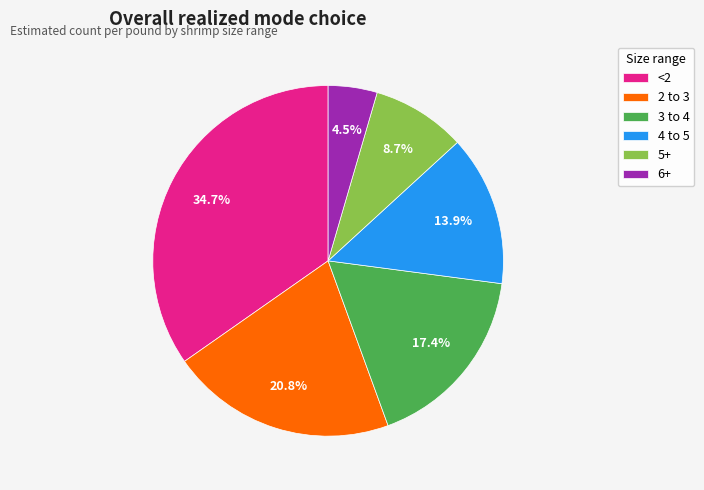

Which has a higher value, 2 to 3 or 3 to 4?

2 to 3